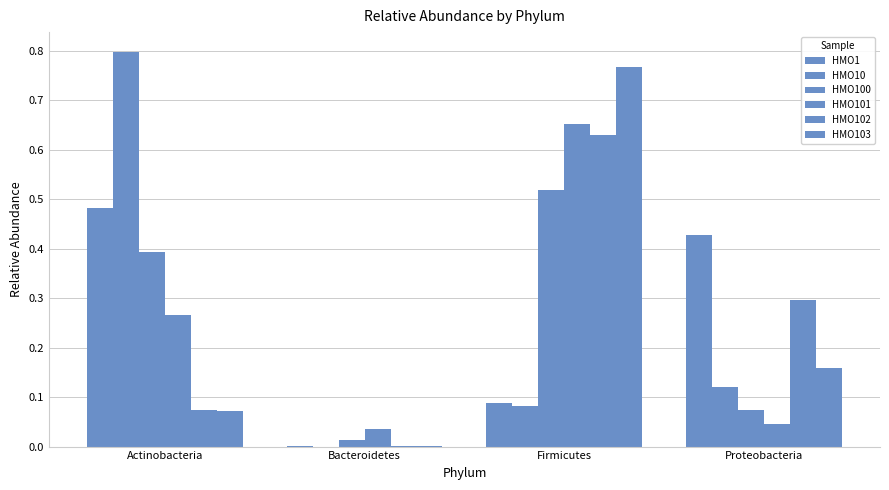

What is the difference between the highest and lowest values at Firmicutes?

0.7